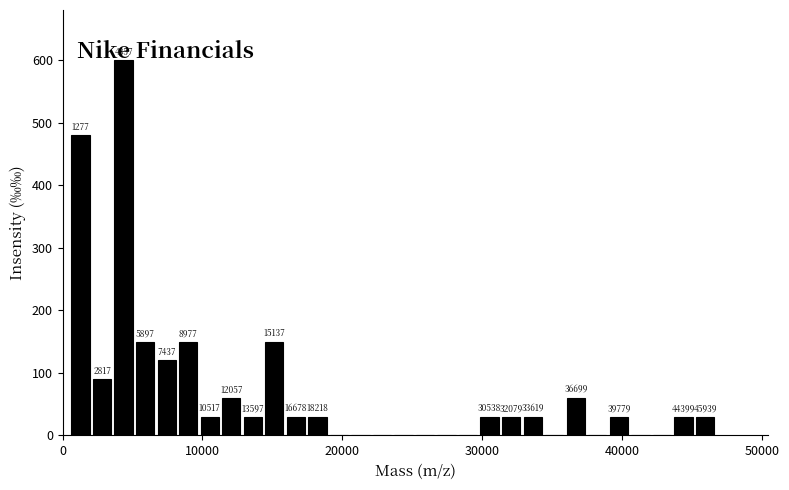

Read against the x-axis, roughly where is the centre of the tallest bar?

4000